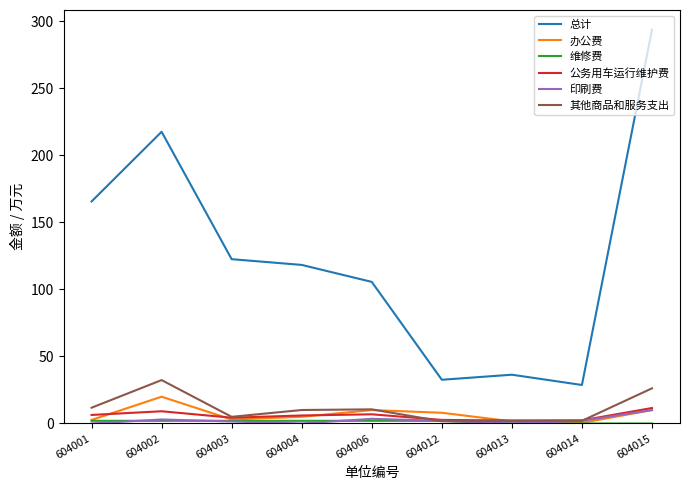

At which label is 总计 closest to 161?

604001